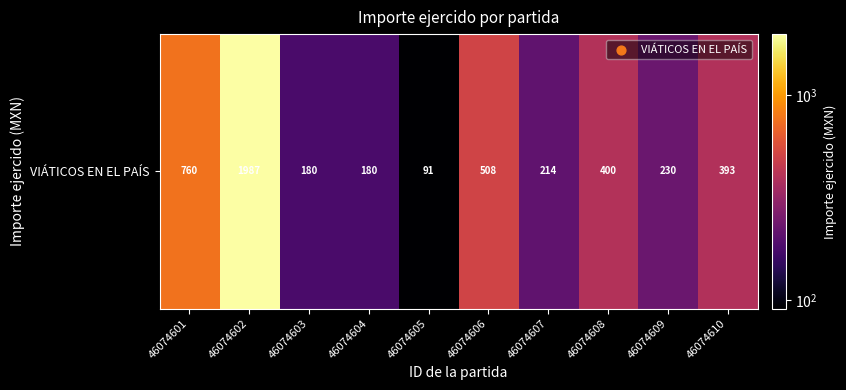

Rank the categories by value from highest to lowest.

46074602, 46074601, 46074606, 46074608, 46074610, 46074609, 46074607, 46074603, 46074604, 46074605